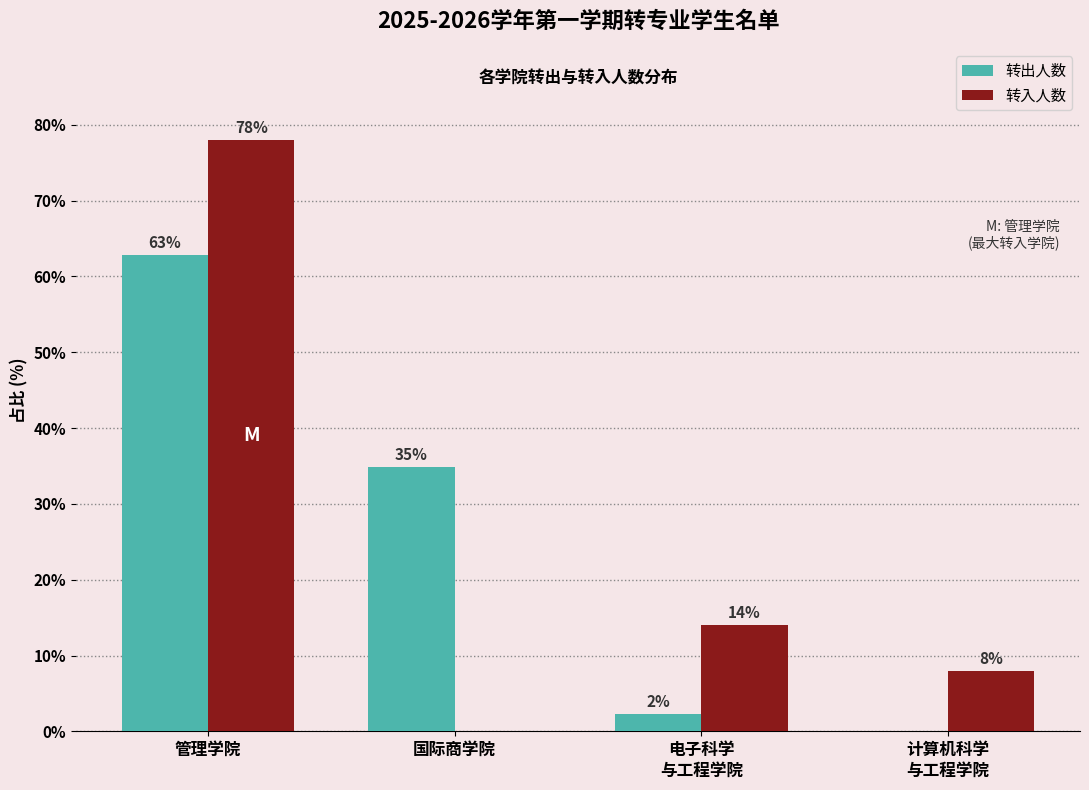

What is the maximum value shown in the chart?

78.0